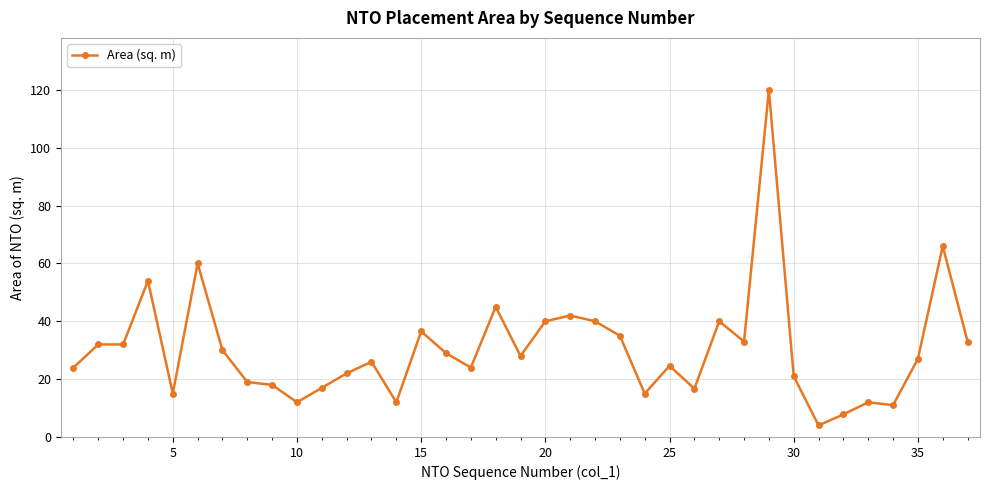

How many categories are shown in the chart?

37